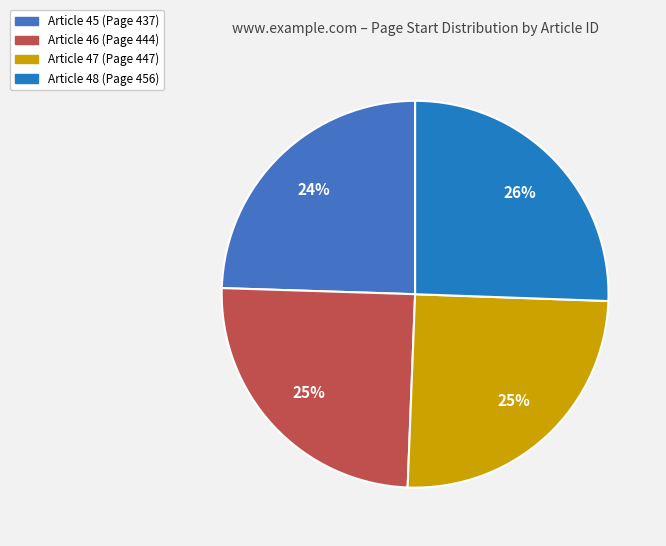

Rank the categories by value from highest to lowest.

48, 47, 46, 45